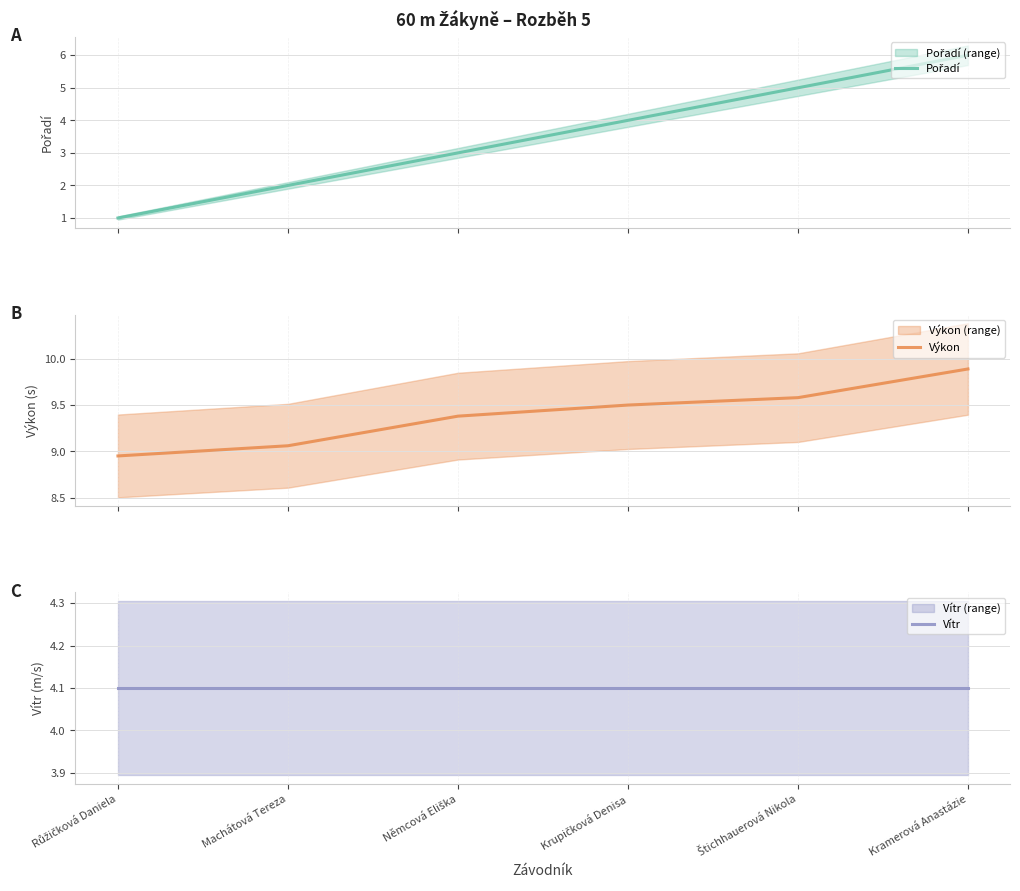

Count the number of data series in this chart.

3